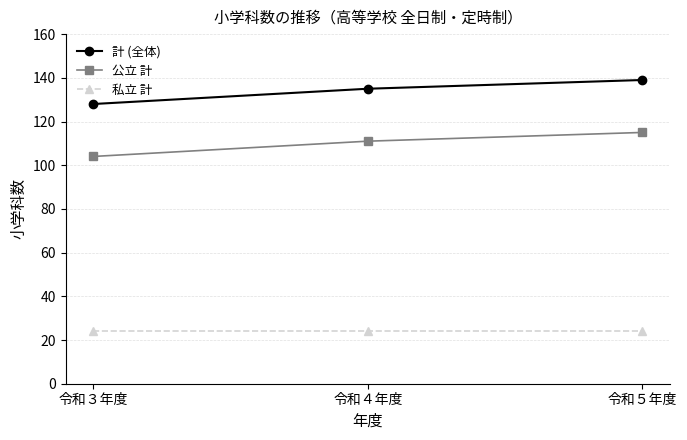

Where is 公立 計 nearest to the value 109?

令和４年度